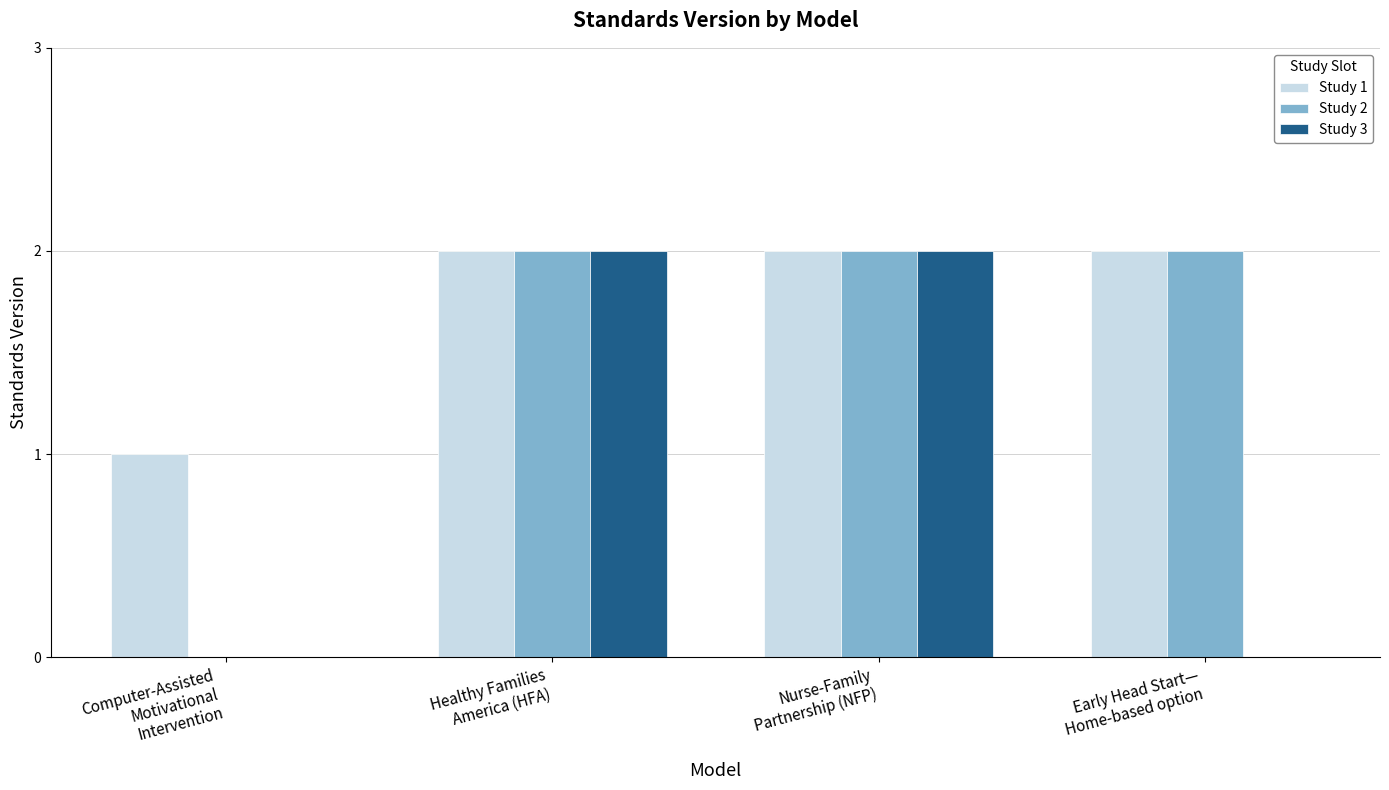

What is the sum of all Study 3 values?

4